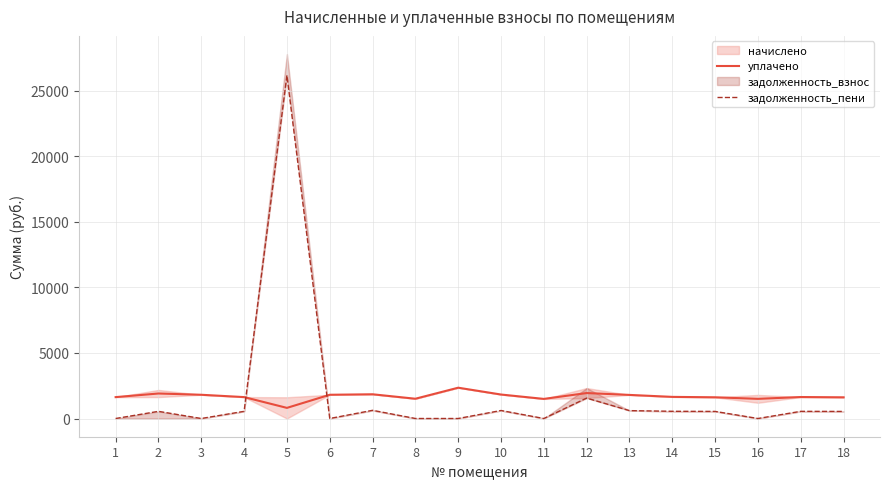

Reading left to right, transcribe all the data shown in this chart.

уплачено: 1=1631.4	2=1907.5	3=1811.0	4=1633.6	5=810.2	6=1811.0	7=1848.5	8=1508.3	9=2349.9	10=1829.3	11=1495.3	12=1941.6	13=1800.0	14=1649.7	15=1618.8	16=1500.0	17=1638.7	18=1616.7
задолженность_пени: 1=0.0	2=545.0	3=0.0	4=545.0	5=26184.1	6=0.0	7=623.6	8=0.0	9=0.0	10=609.8	11=0.0	12=1557.5	13=600.0	14=549.9	15=540.1	16=0.0	17=546.2	18=538.9